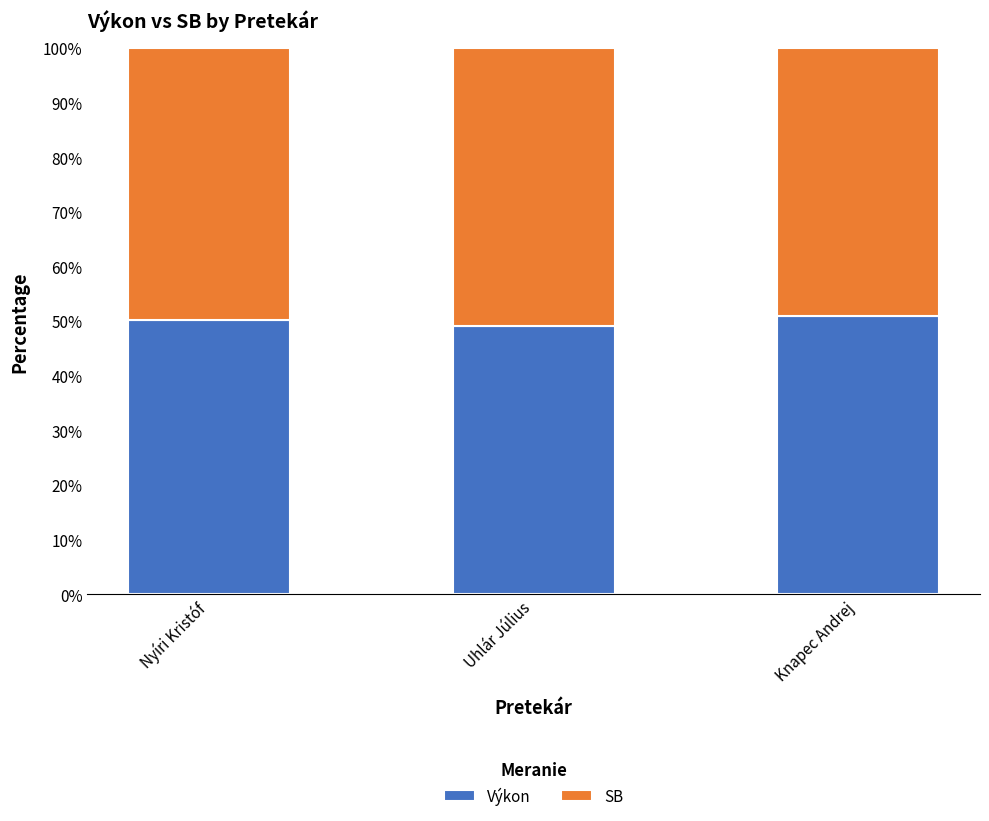

What is the maximum value for Výkon?

51.0